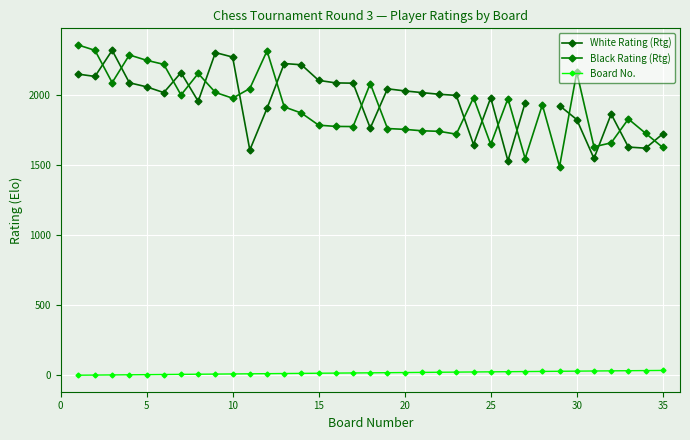

True or false: Black Rating (Rtg) and Board No. intersect in this chart.

False